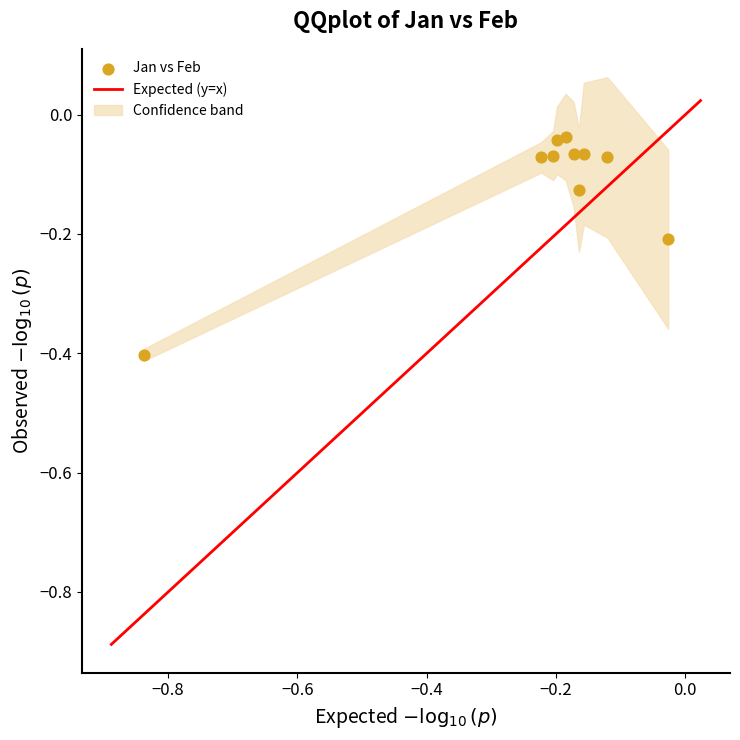

What is the range of Y values (max minus min)?

0.4